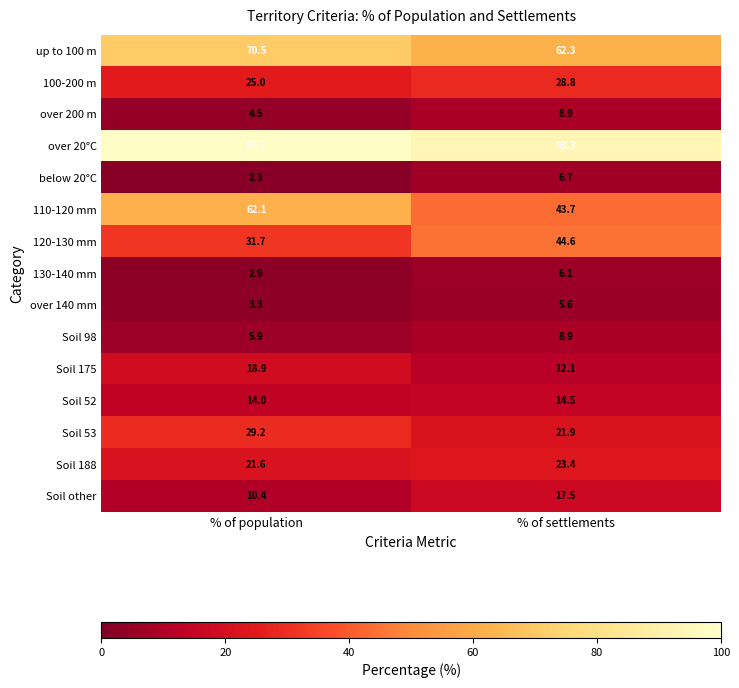

What is the difference between the over 140 mm values at % of population and % of settlements?

2.3